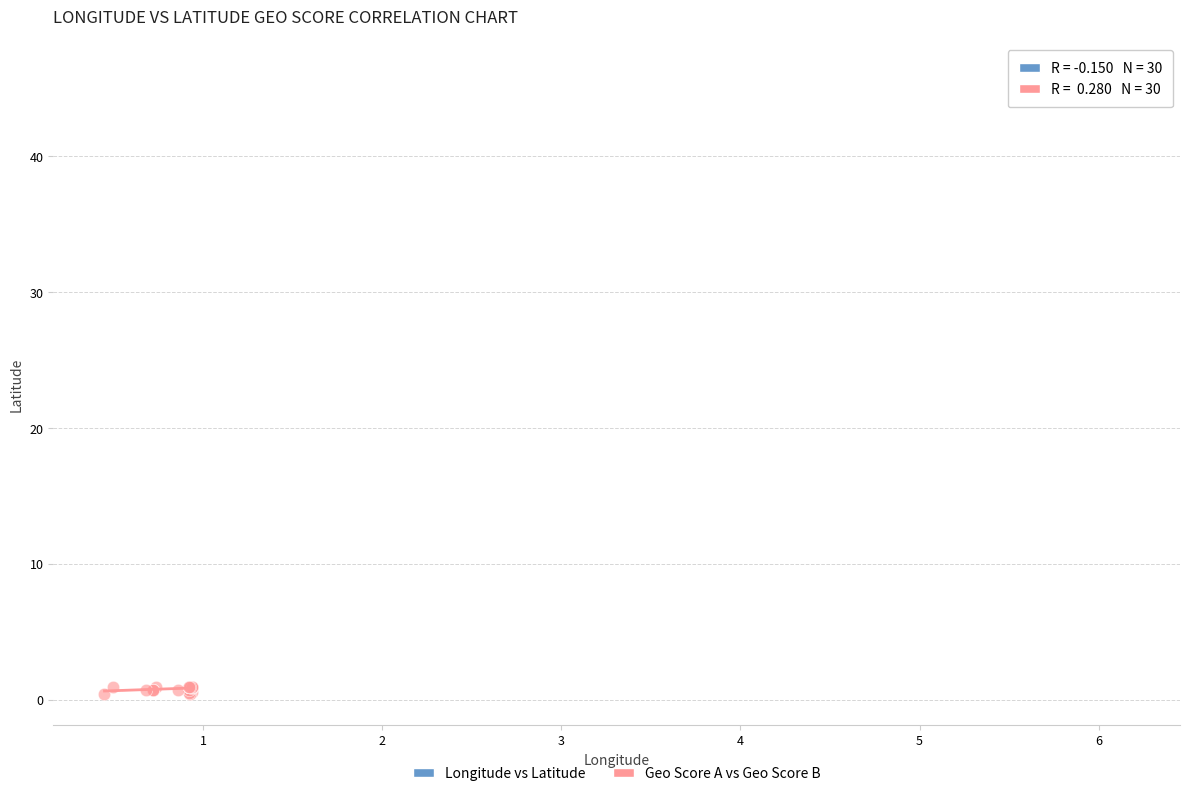

Which series has the largest Y range (max minus min)?

Geo Score A vs Geo Score B